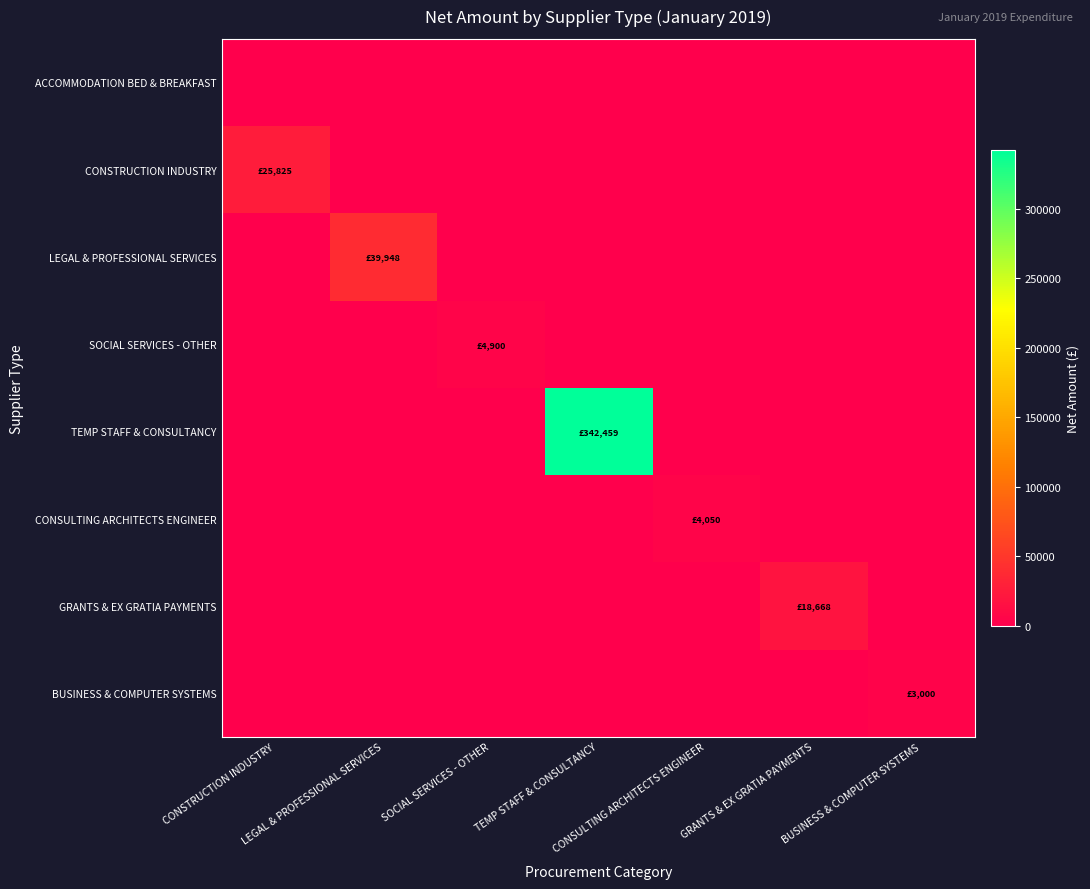

What is the total value across all series at CONSULTING ARCHITECTS ENGINEER?

4050.0